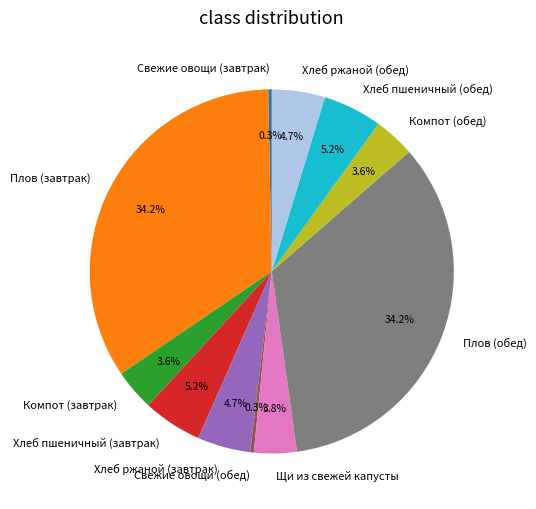

Combined, do Хлеб пшеничный (завтрак) and Плов (завтрак) account for over 50%?

No